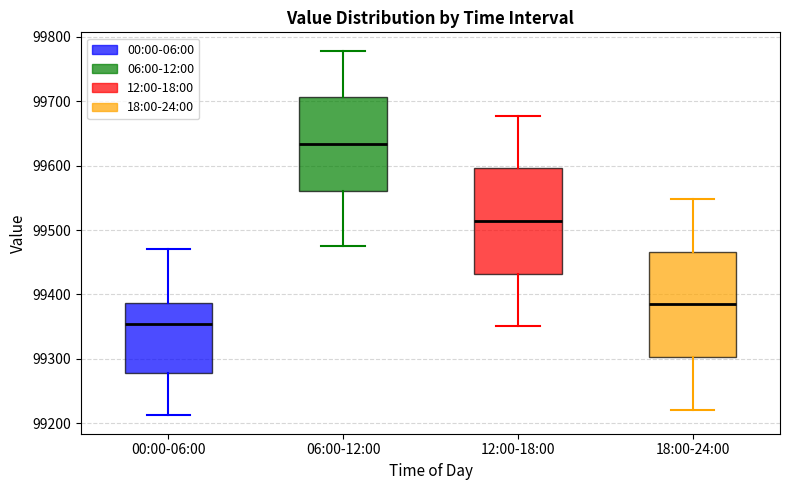

Where is the lower edge of the box for 18:00-24:00 on the y-axis? The values are not printed on the chart, so give them approximately, as read against the axis.

99300